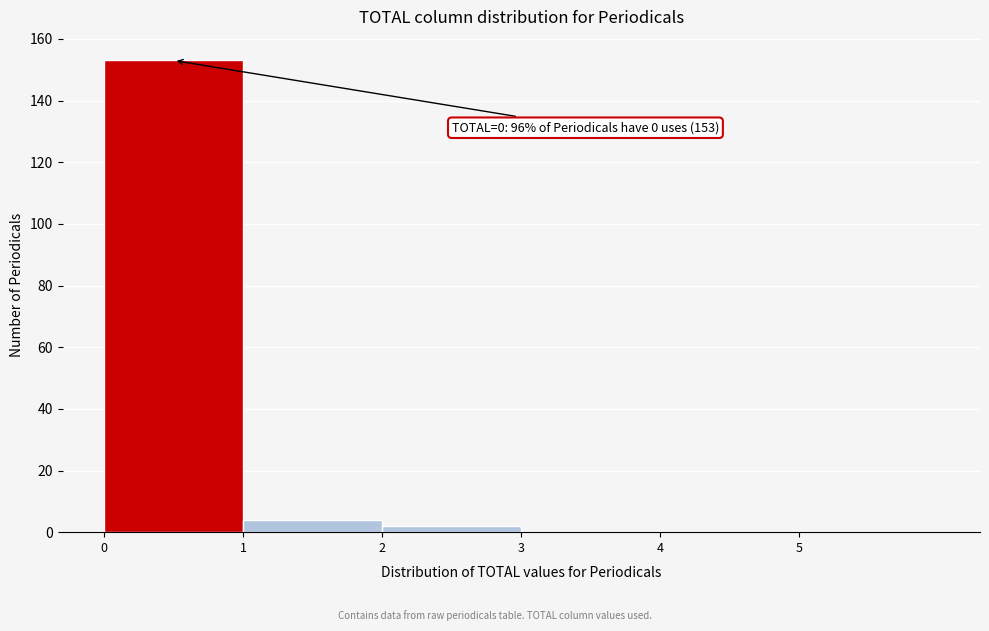

Which range on the x-axis has the tallest bar?

0 to 1